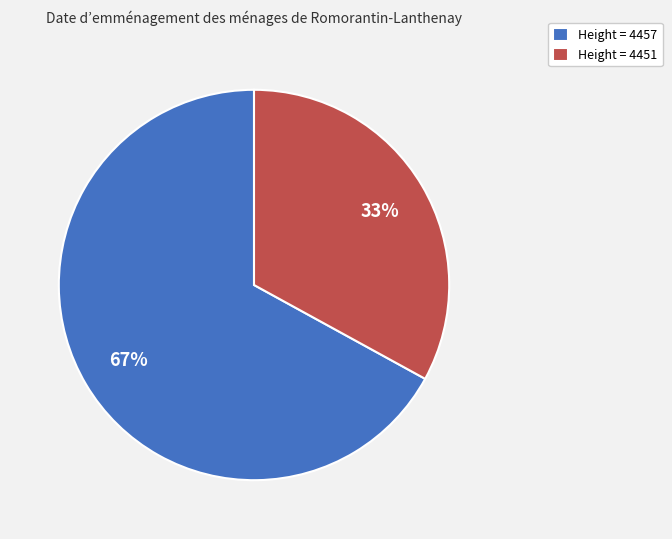

Is it true that Height = 4457 is 62% of the pie?

False